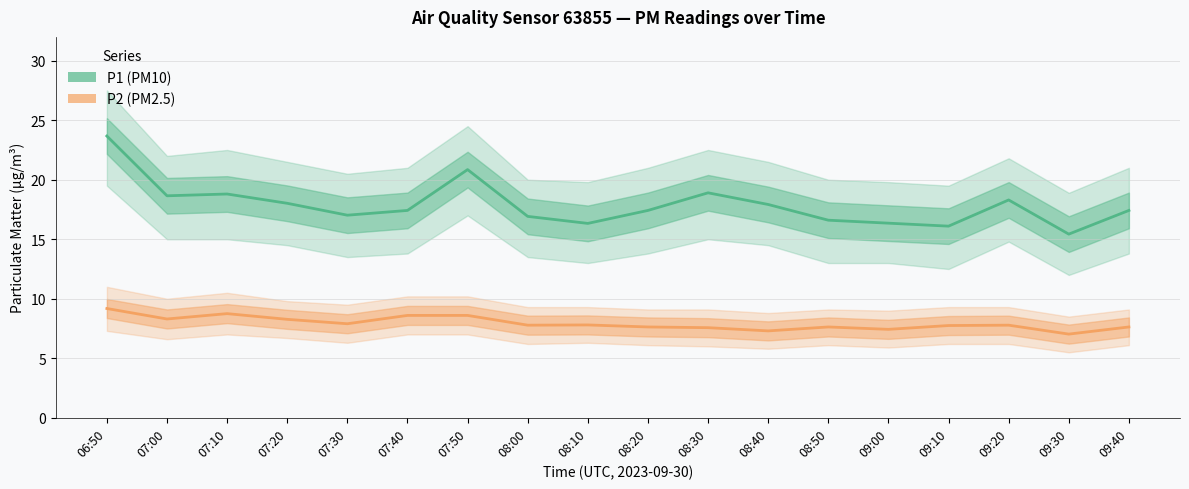

What is the sum of the P1 (PM10) values at 08:20 and 09:10?

33.5